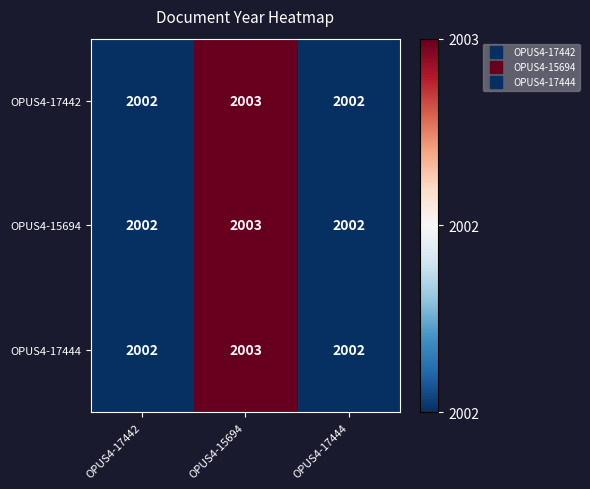

The value of OPUS4-17442 at OPUS4-15694 is 3122. True or false?

False